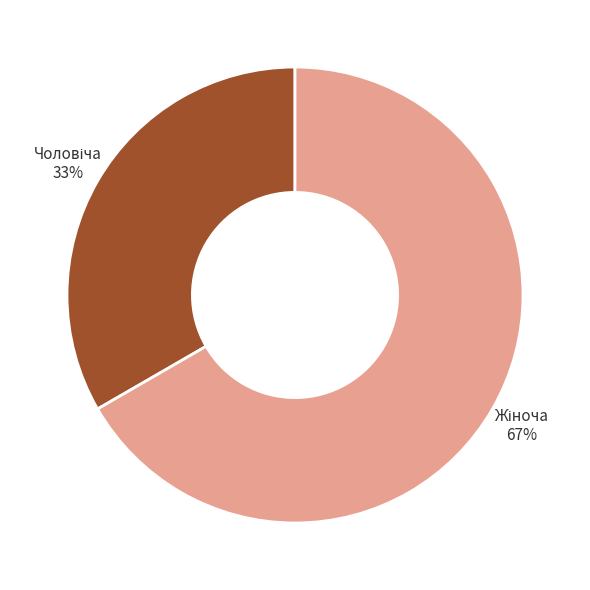

Is there a majority slice in this chart?

Yes